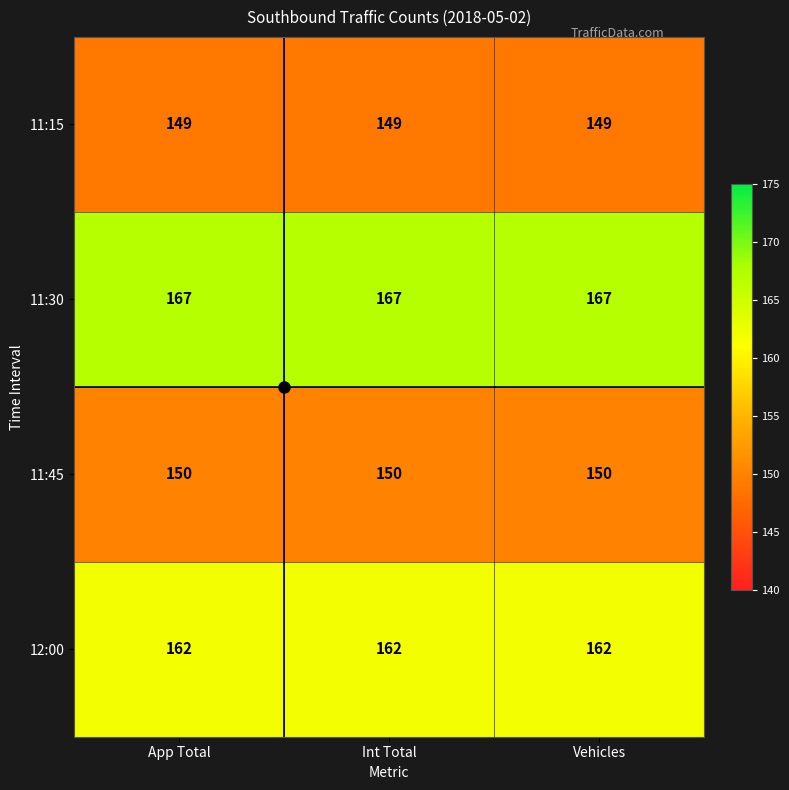

The 12:00 series shows 87 at App Total. True or false?

False